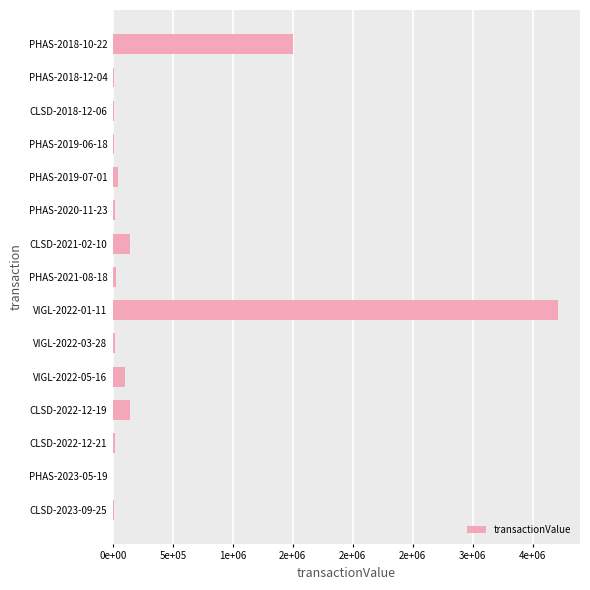

Which category has the highest value across all series?

VIGL-2022-01-11